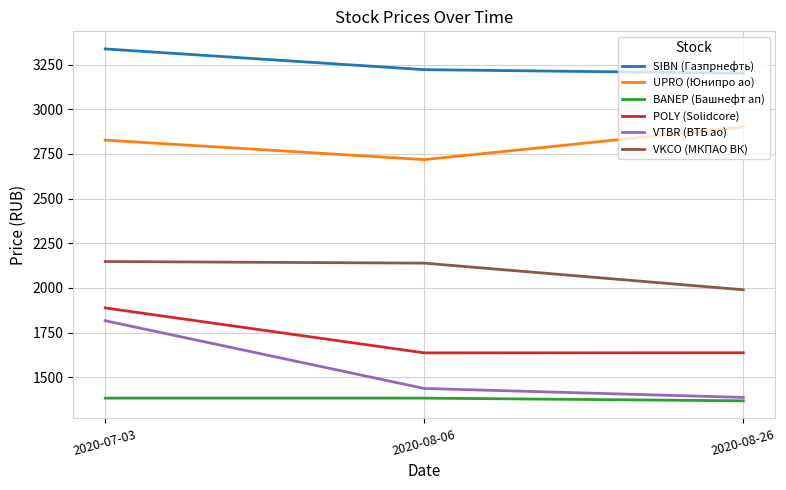

At which category is the sum across all series the highest?

2020-07-03